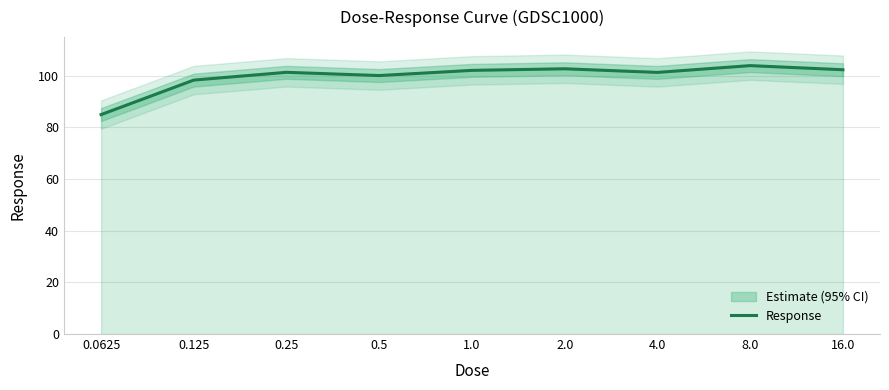

How many data points are less than 101?

3